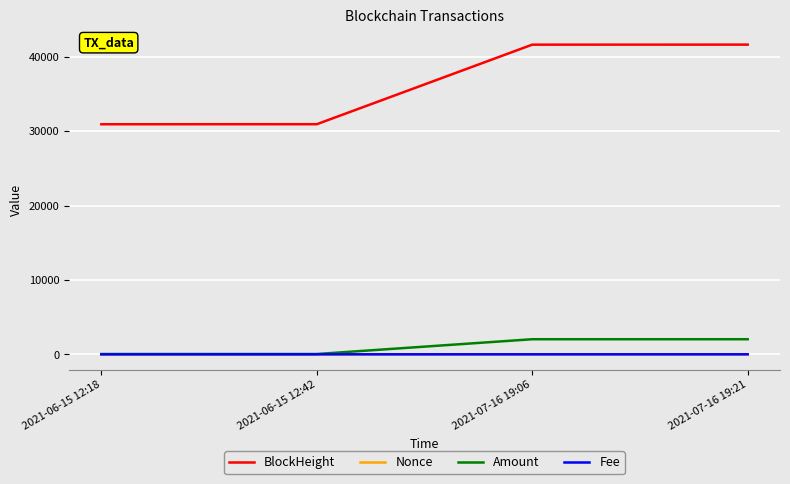

What is the greatest value displayed?

41621.0